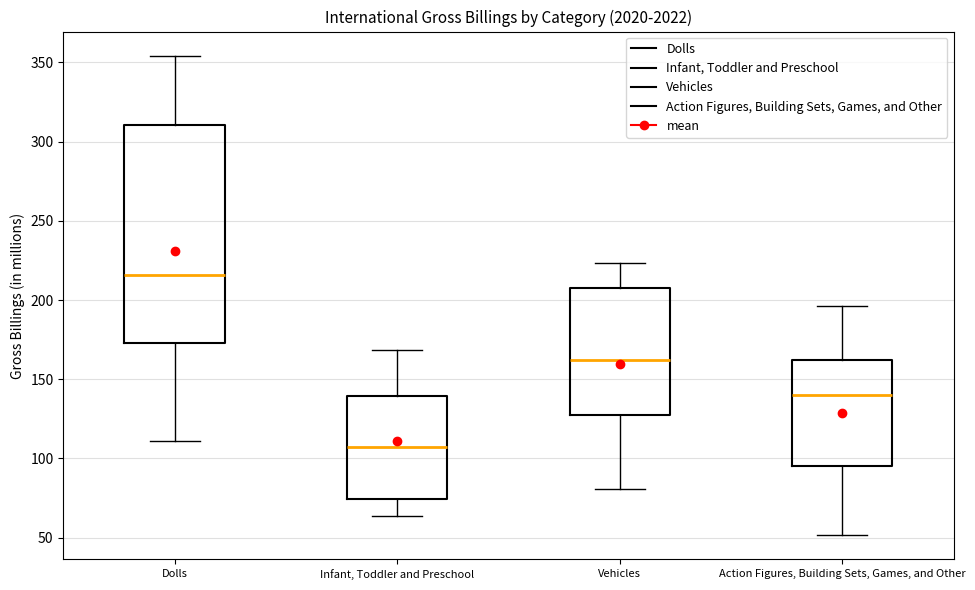

Reading left to right, transcribe this box plot: for each box, give where its median line is, the range the box spans, and where its two whiskers end, as read against the y-axis. The values are not printed on the chart, so give them approximately, as read against the axis.

Dolls: median 215, box 175 to 310, whiskers 110 to 355
Infant, Toddler and Preschool: median 105, box 75 to 140, whiskers 65 to 170
Vehicles: median 160, box 130 to 205, whiskers 80 to 225
Action Figures, Building Sets, Games, and Other: median 140, box 95 to 160, whiskers 50 to 195